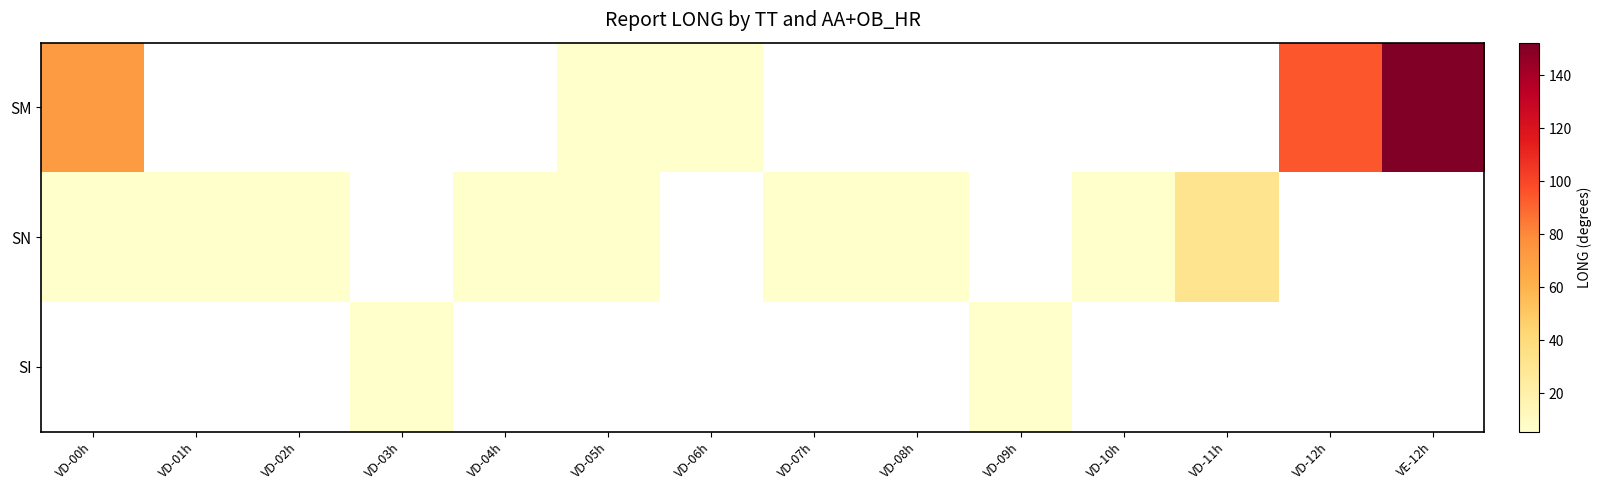

Between VD-12h and VD-06h, which is larger?

VD-12h